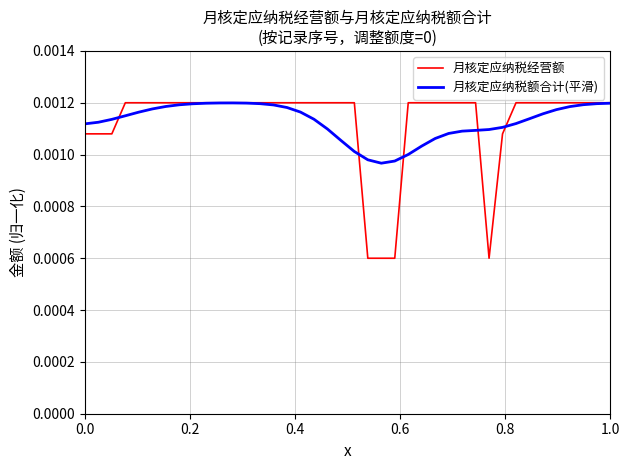

Which series has the widest spread of values?

月核定应纳税经营额